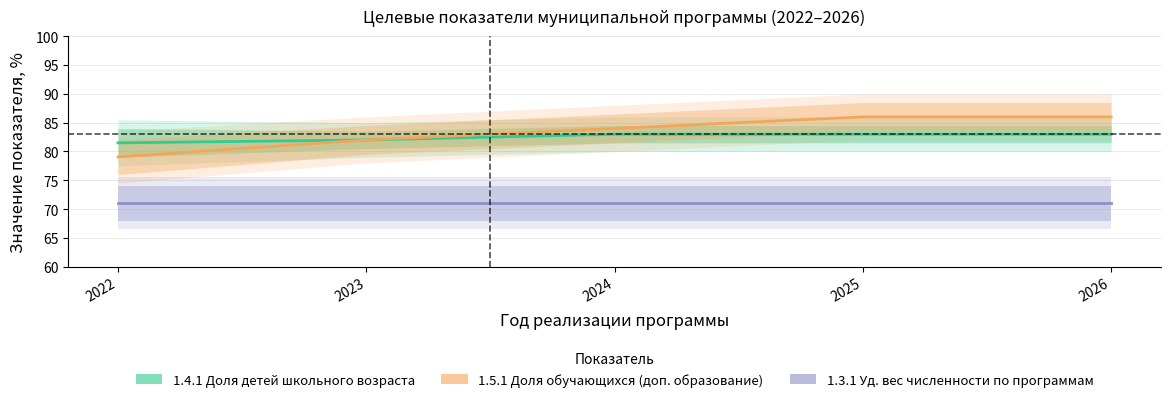

True or false: 1.5.1 Доля обучающихся (доп. образование) has a value of 133.9 at 2025.

False